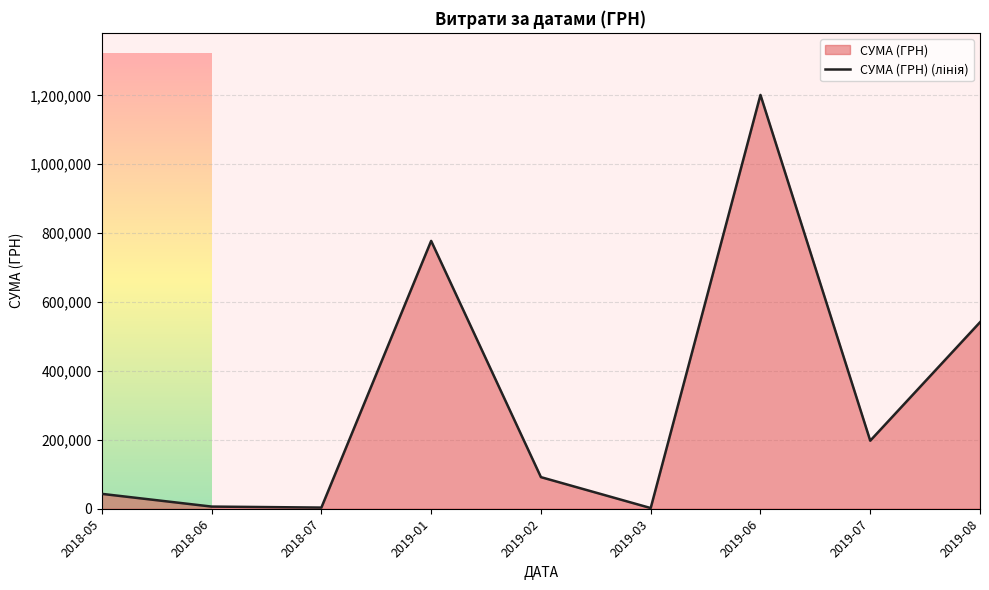

What is the difference between the maximum and minimum values?

1199179.9